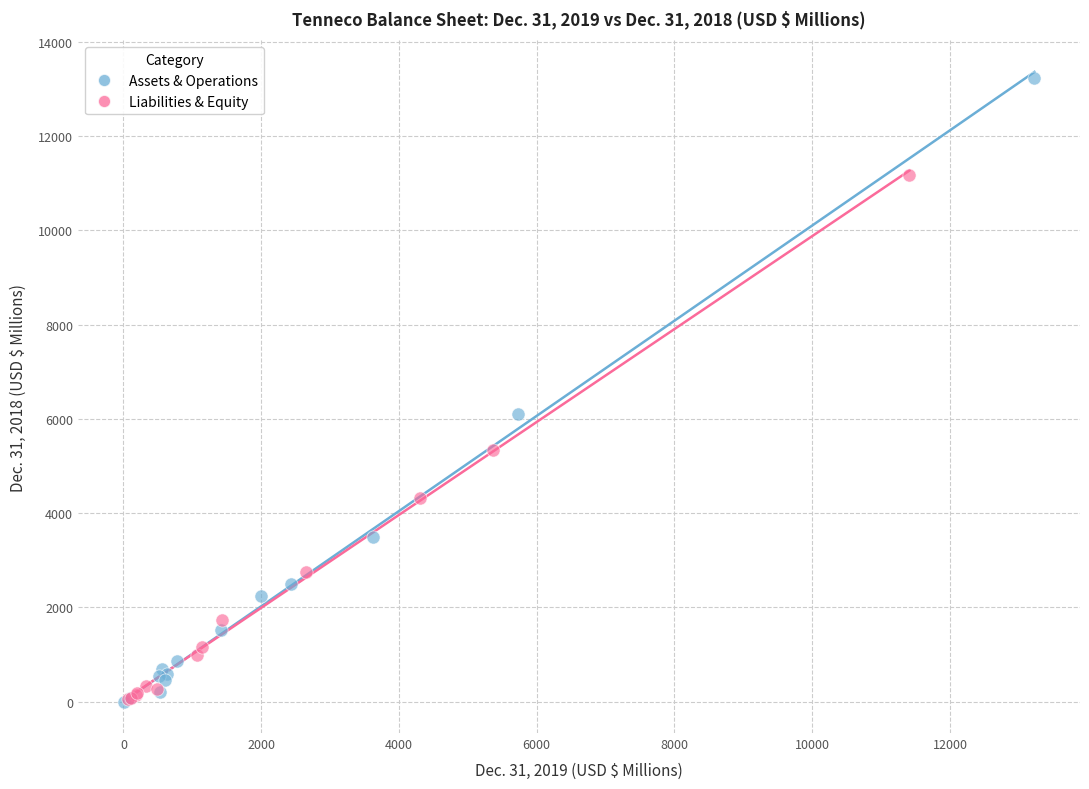

Which series reaches the maximum Y coordinate?

Assets & Operations